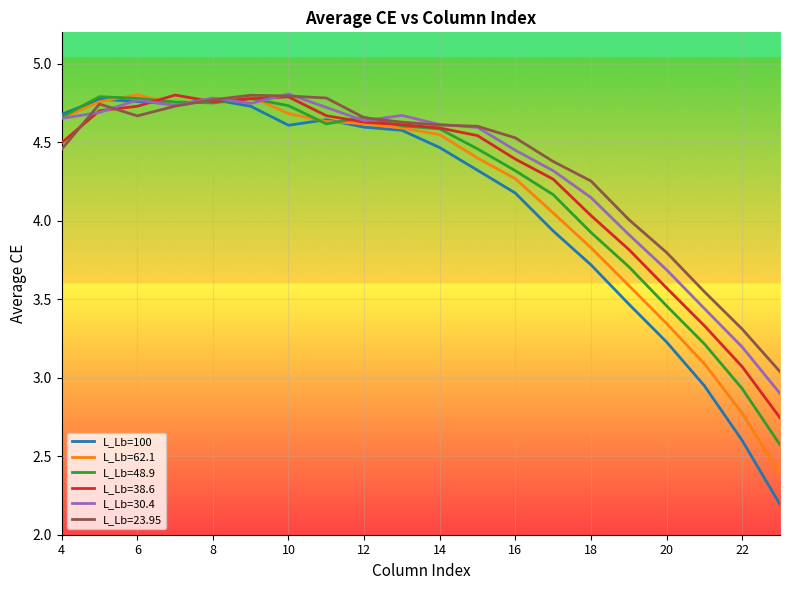

What is the minimum value for L_Lb=100?

2.2